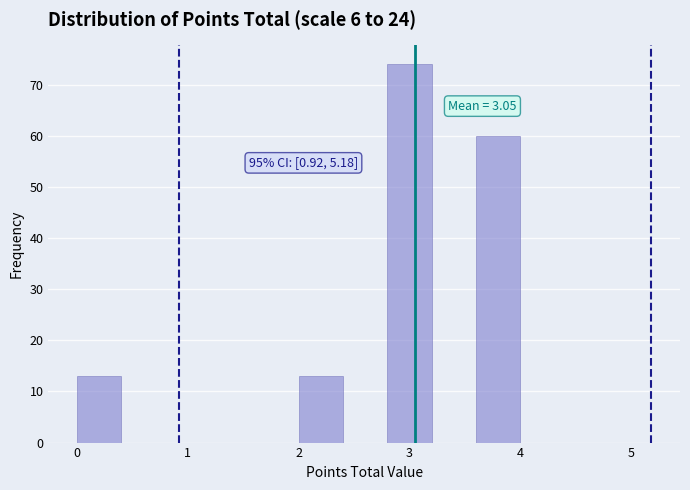

Over which range of the x-axis is the bar tallest?

2.8 to 3.2